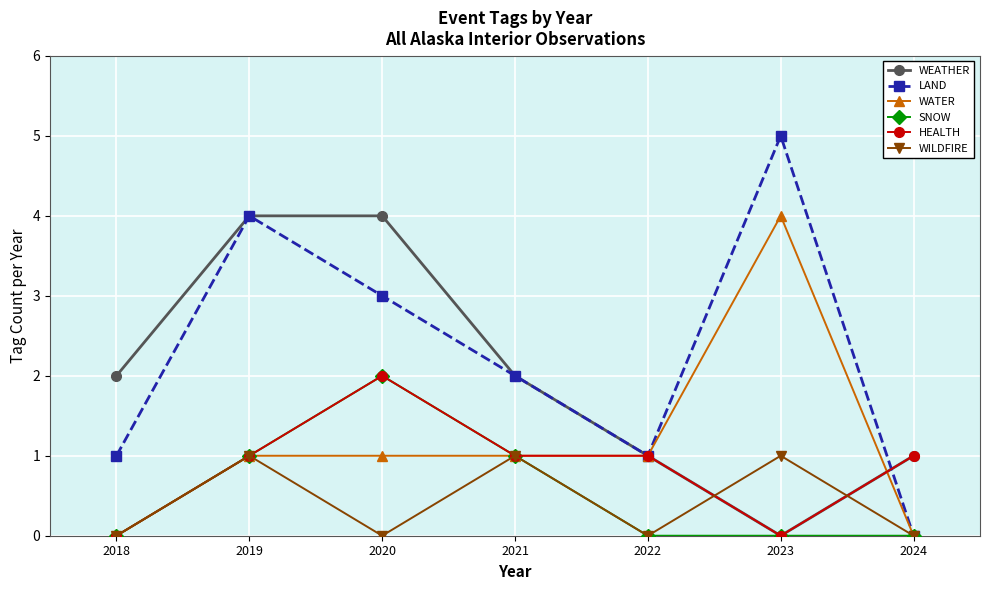

What is the maximum value for SNOW?

2